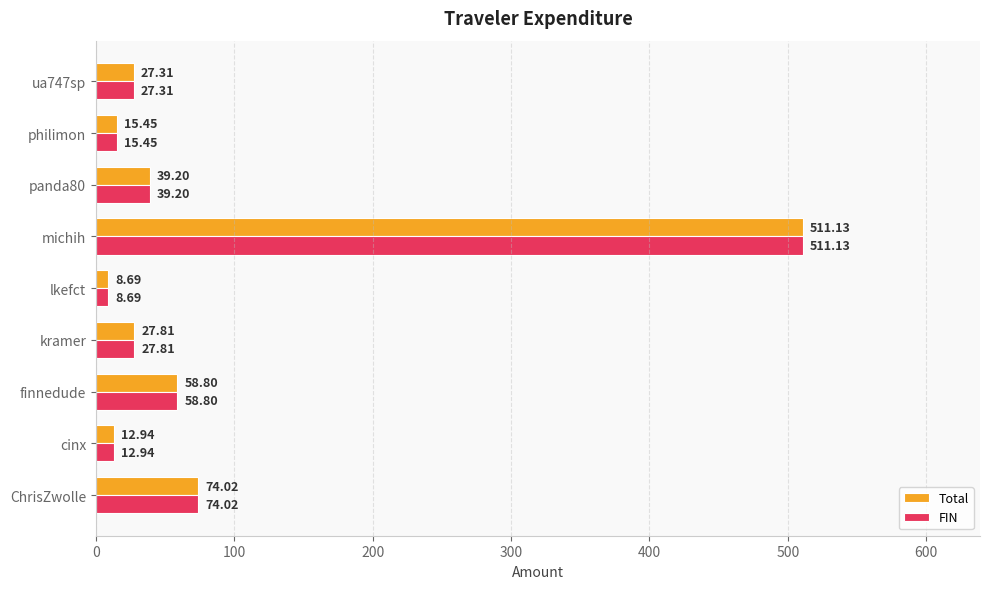

At which label is FIN closest to 259?

ChrisZwolle